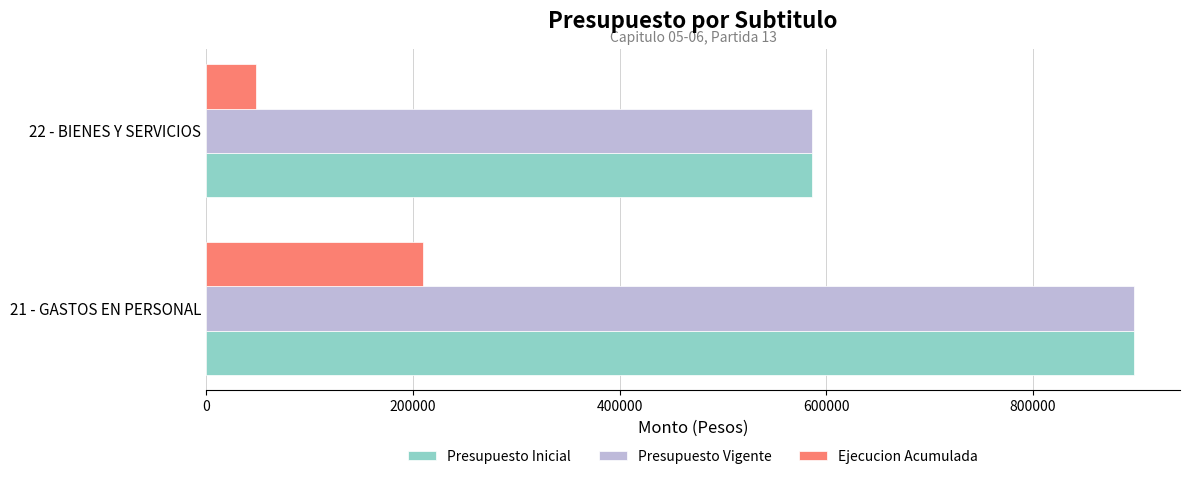

The value of Presupuesto Vigente at 22 - BIENES Y SERVICIOS is 586553. True or false?

True